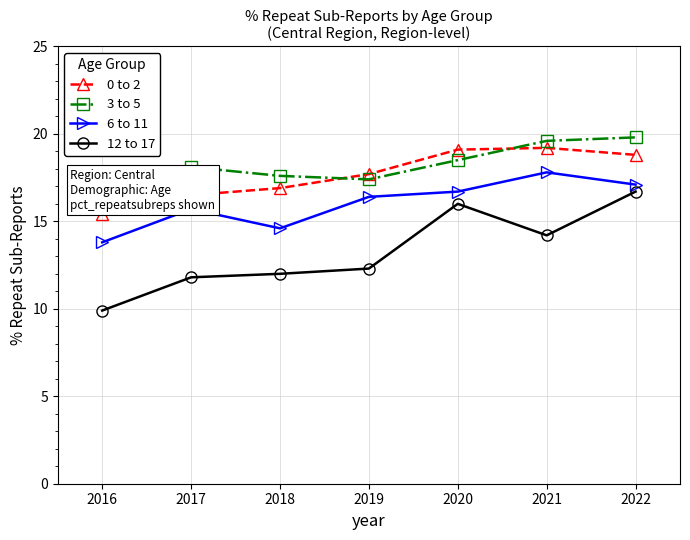

How many lines are shown in the chart?

4